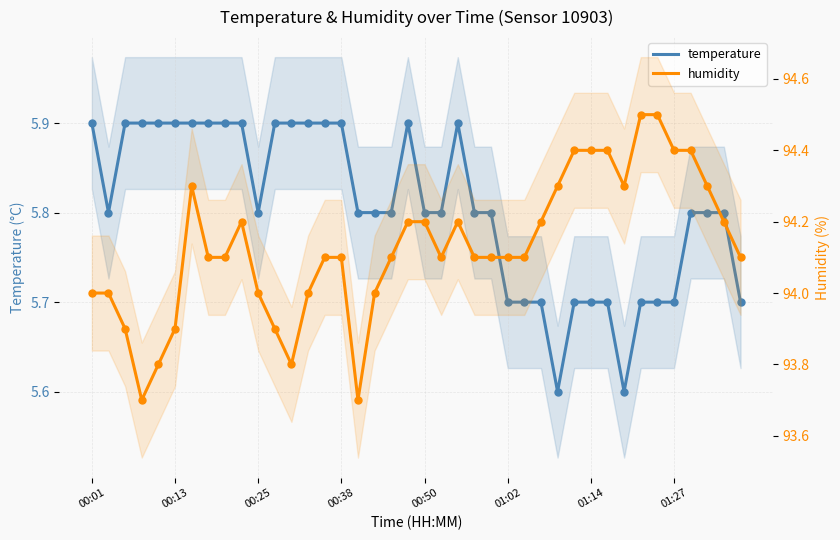

Which series has the largest Y range (max minus min)?

humidity